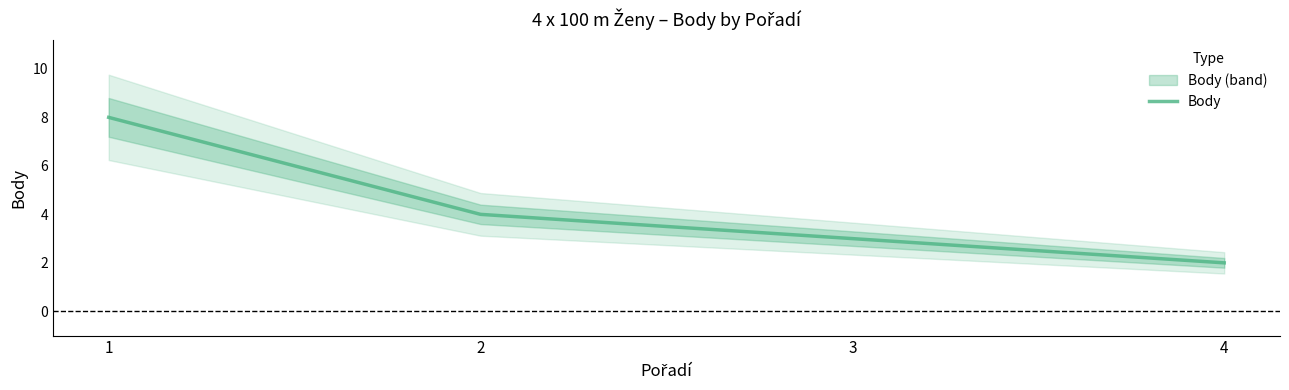

List the labels in order of value, smallest first.

4, 3, 2, 1